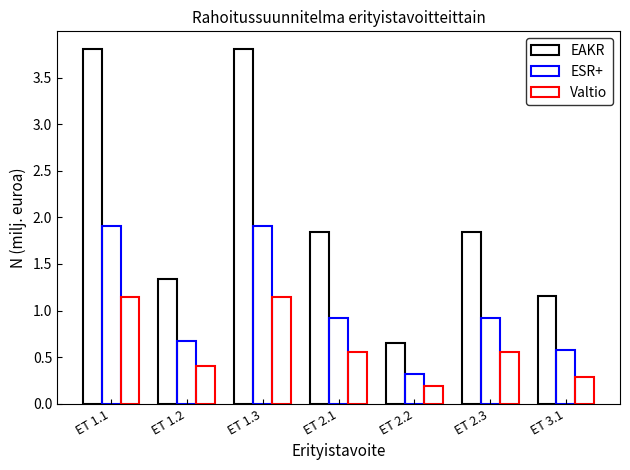

What is the label of the 1st bar from the right?

ET 3.1